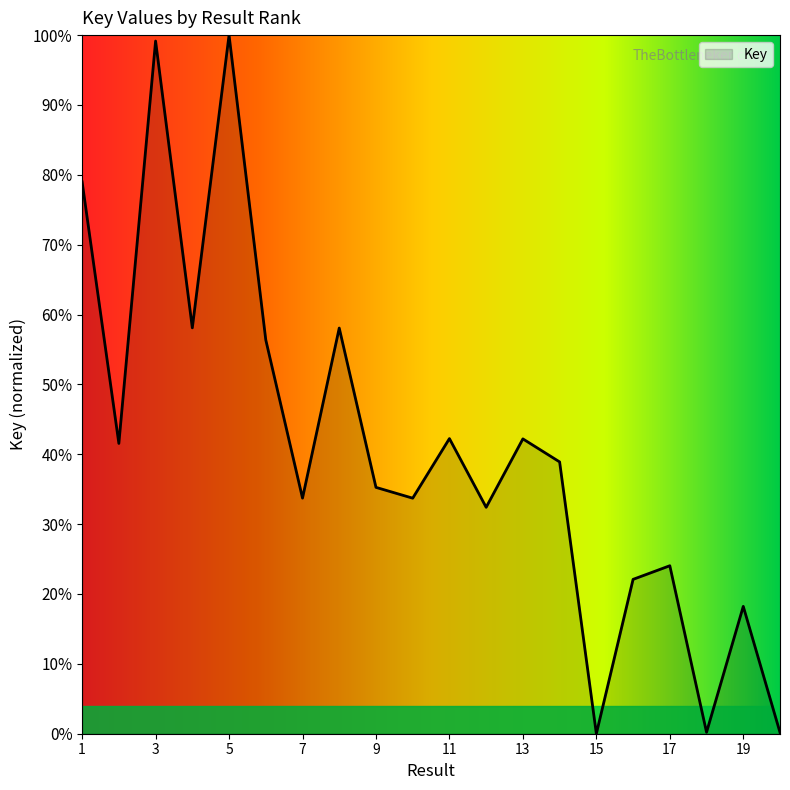

What is the difference between the maximum and minimum values?

100.0